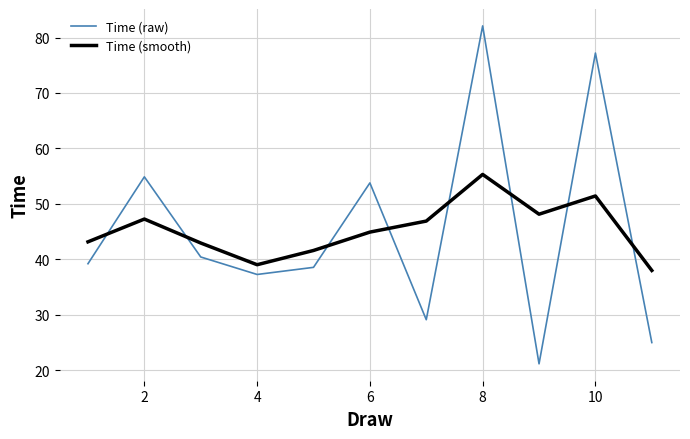

Which series has the widest spread of values?

Time (raw)